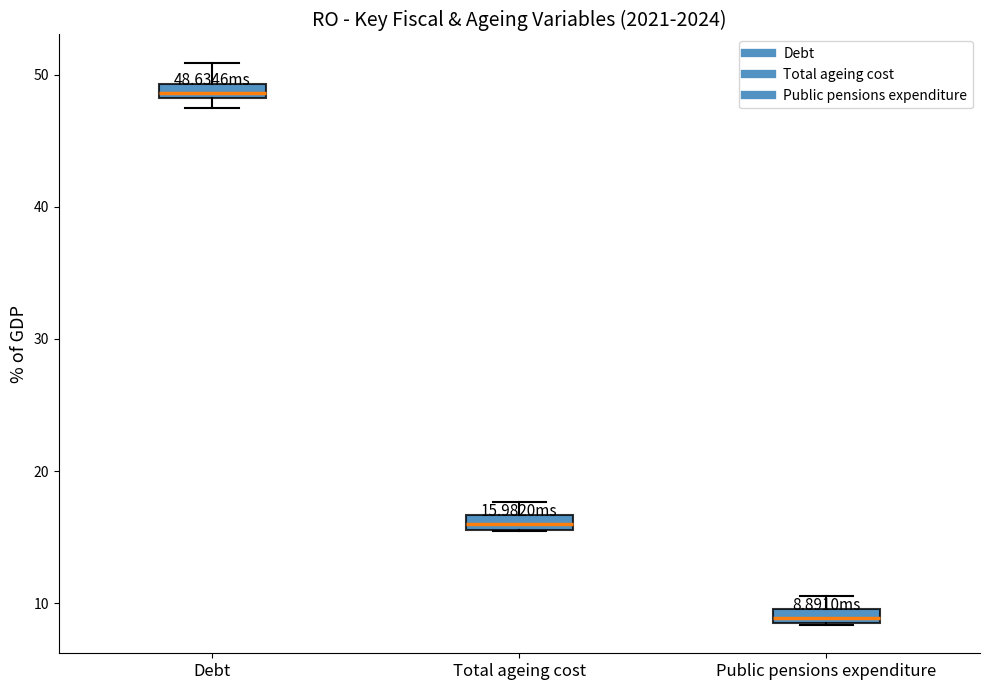

Which box has the lowest median line?

Public pensions expenditure